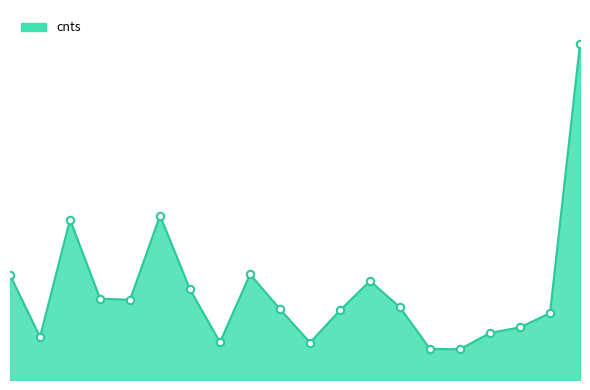

Is this an area chart (filled region under the line)?

Yes